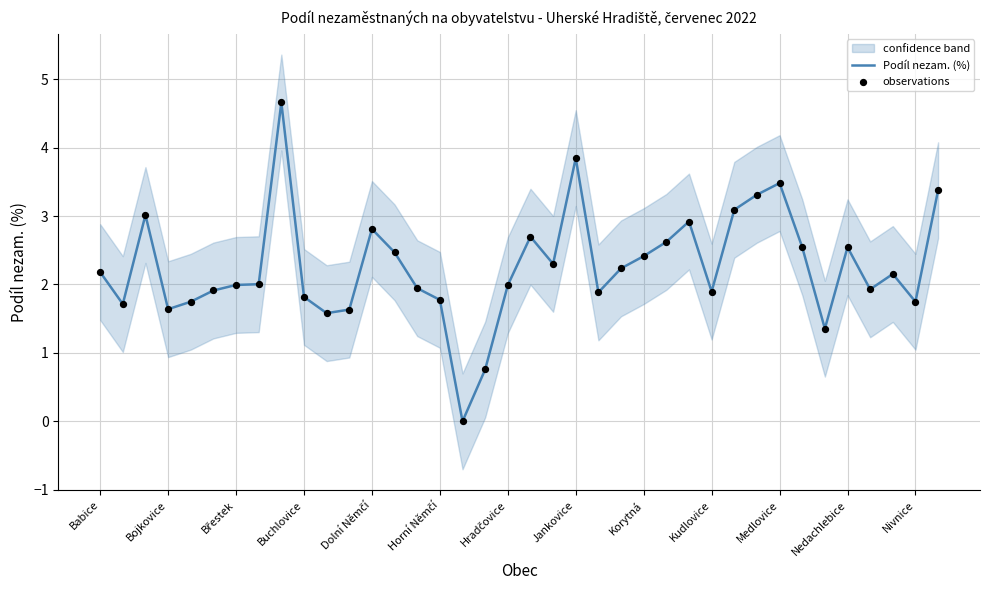

What is the total value across all series at 28?

6.2